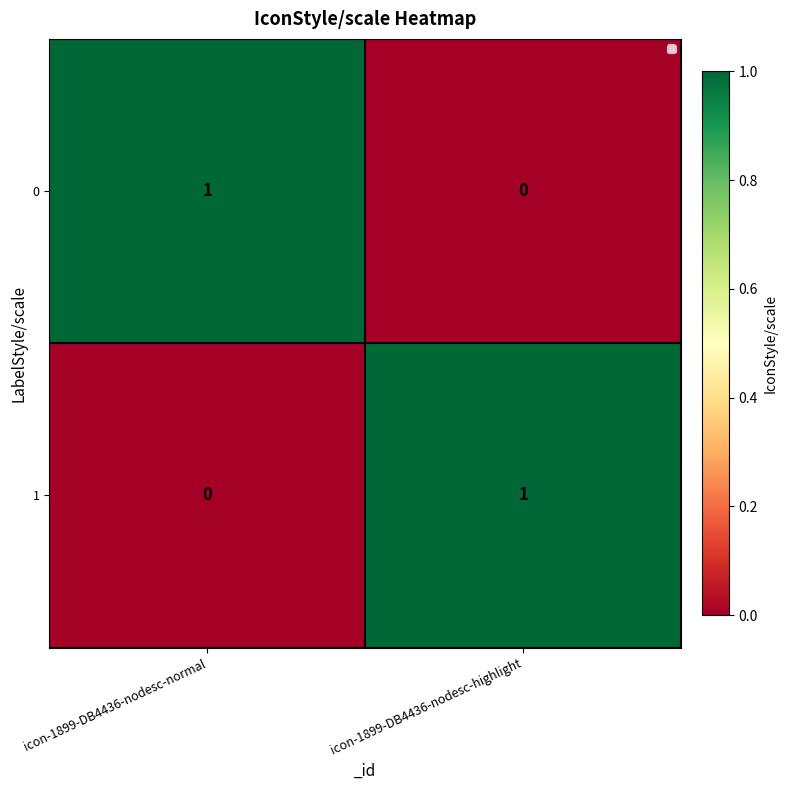

What is the difference between the highest and lowest values at icon-1899-DB4436-nodesc-normal?

1